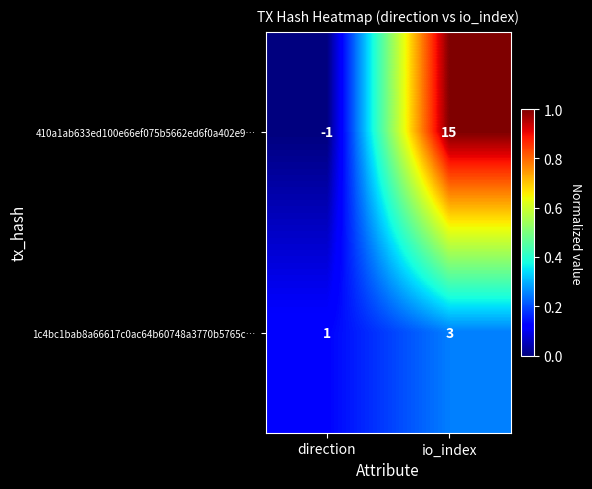

What is the spread (max minus min) of values at io_index?

12